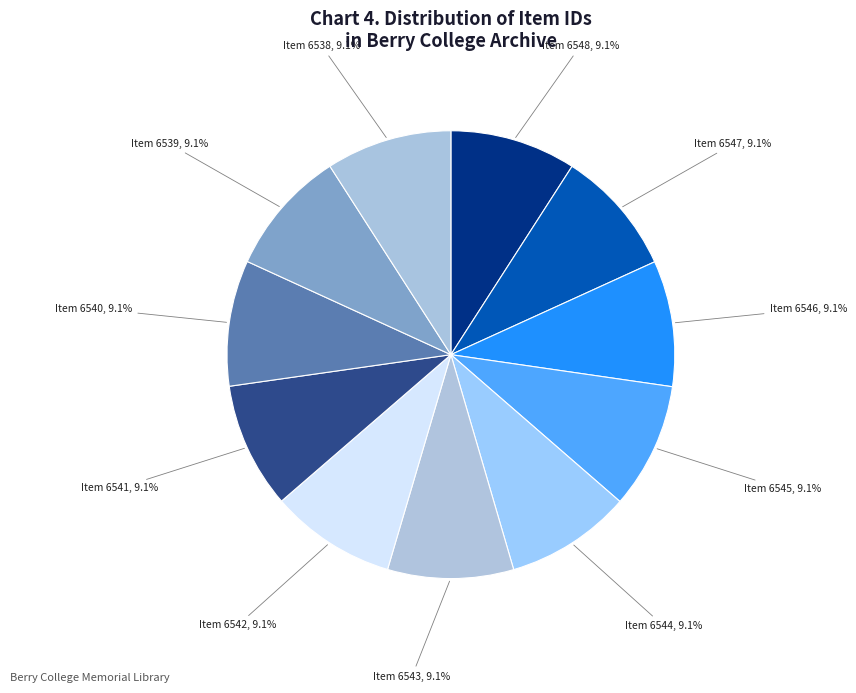

Count the number of slices in the pie.

11